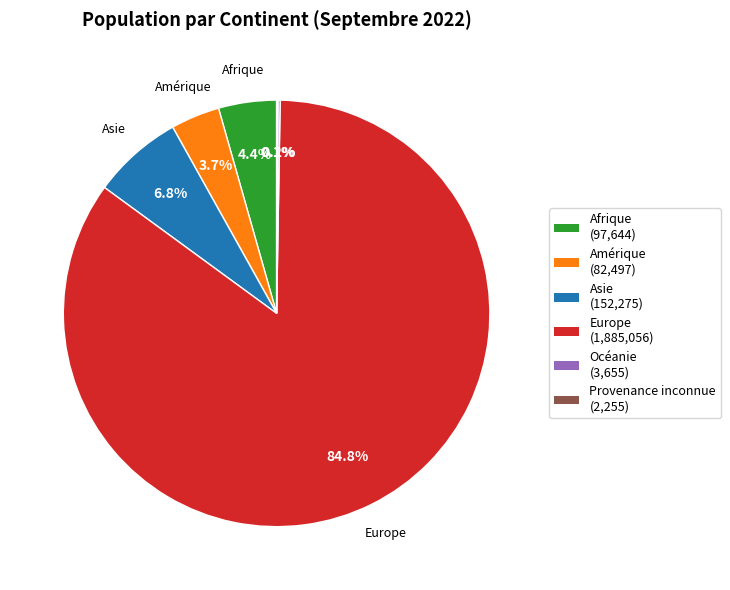

To the nearest percent, what is the difference between the Asie and Europe slice percentages?

78%